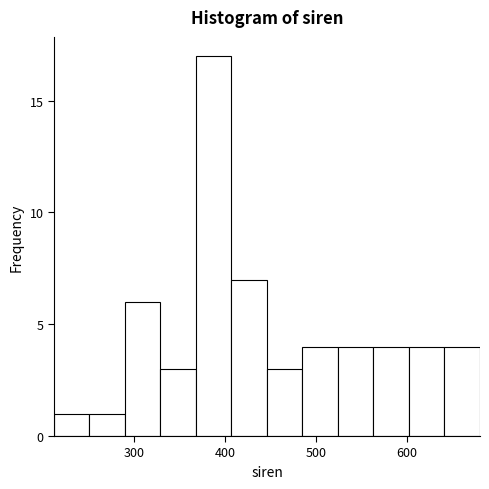

Read against the x-axis, roughly where is the centre of the tallest bar?

390